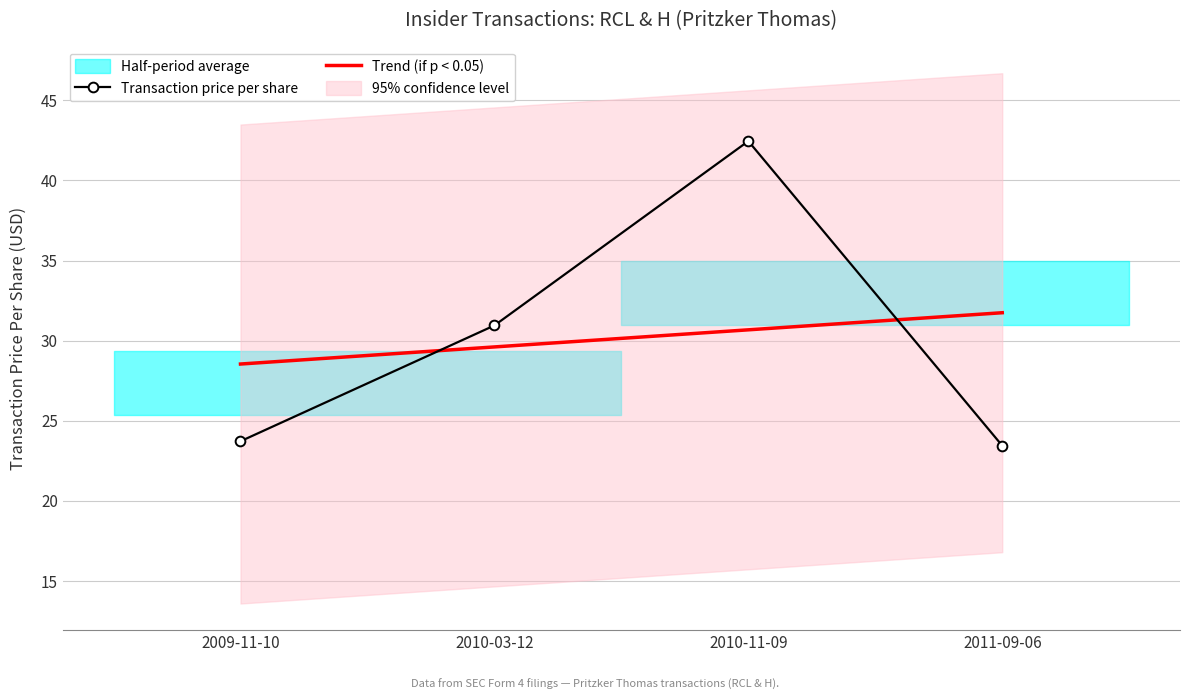

At which label is Transaction price per share closest to 32?

2010-03-12